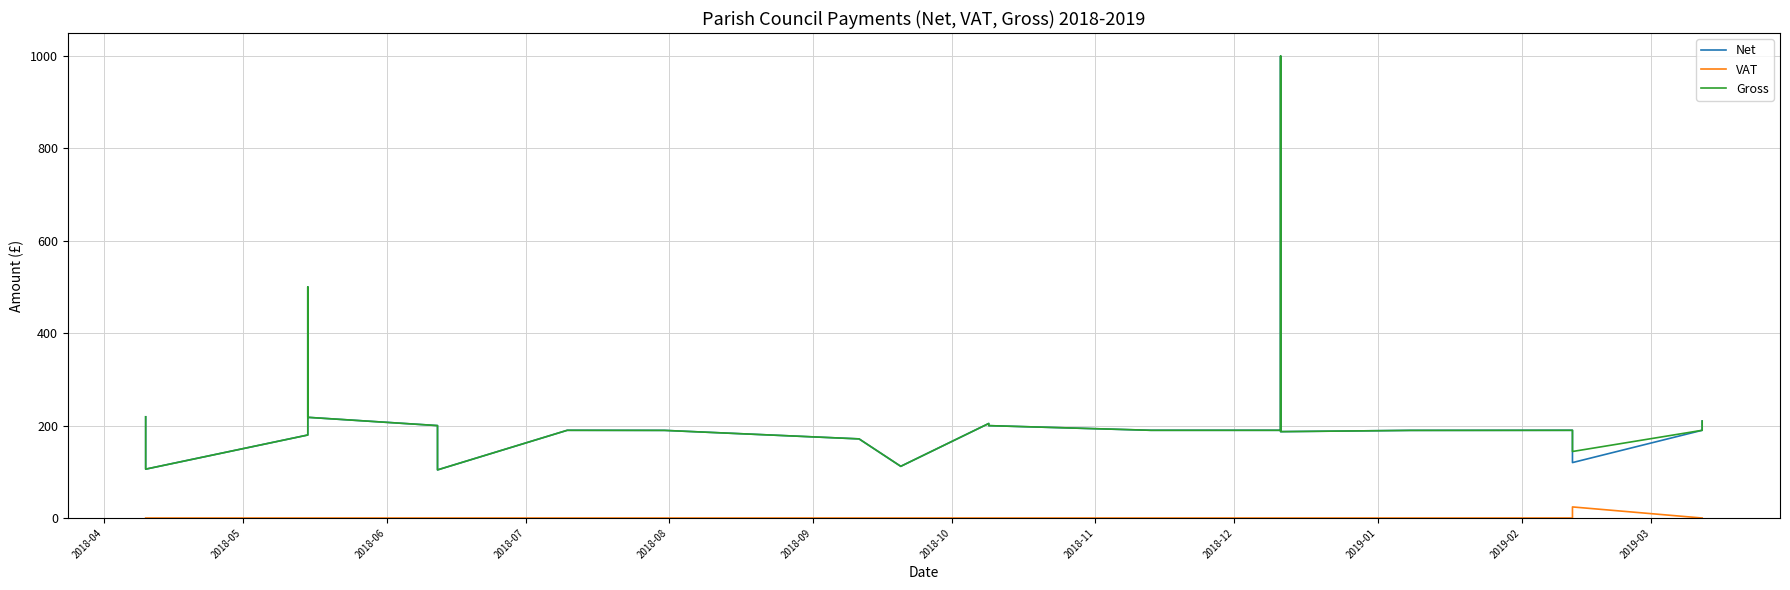

What are all the series names shown in the legend?

Net, VAT, Gross